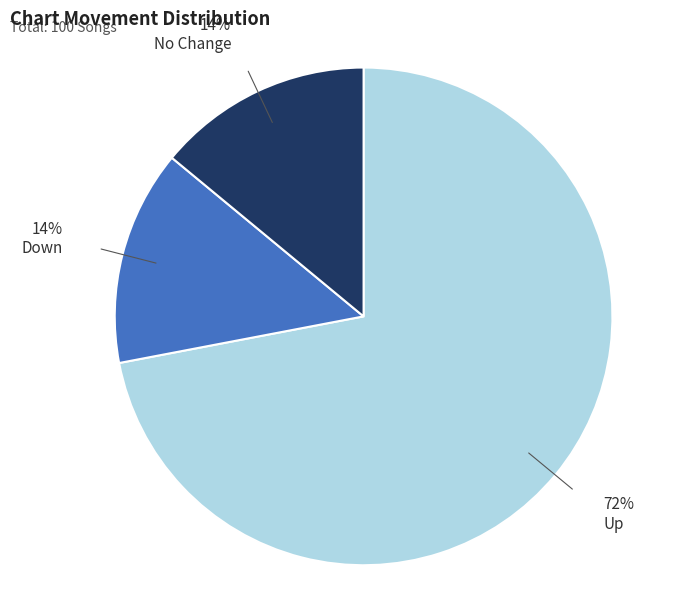

Which category accounts for the majority?

Up